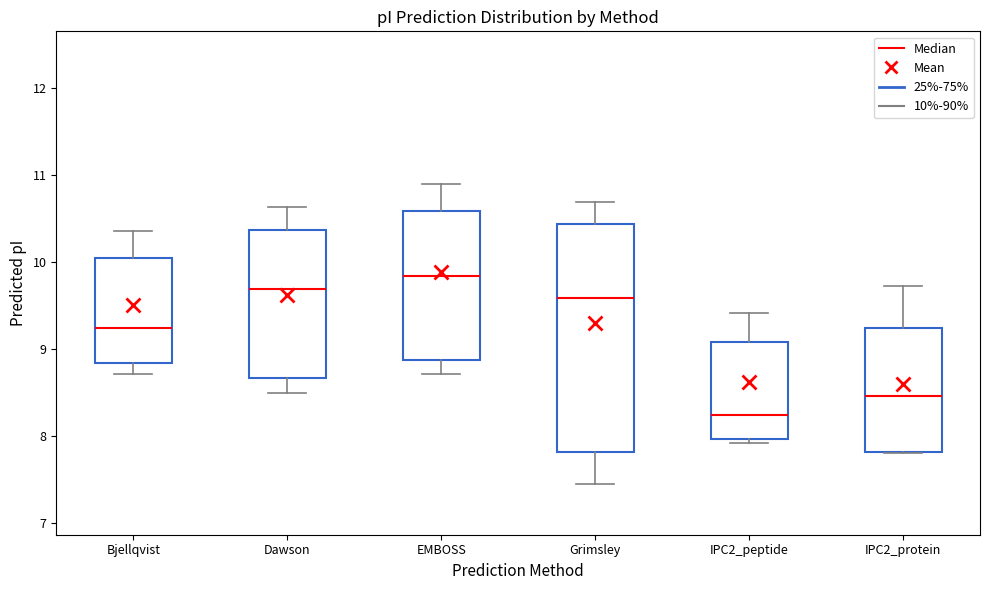

Which box's median line is the highest?

EMBOSS